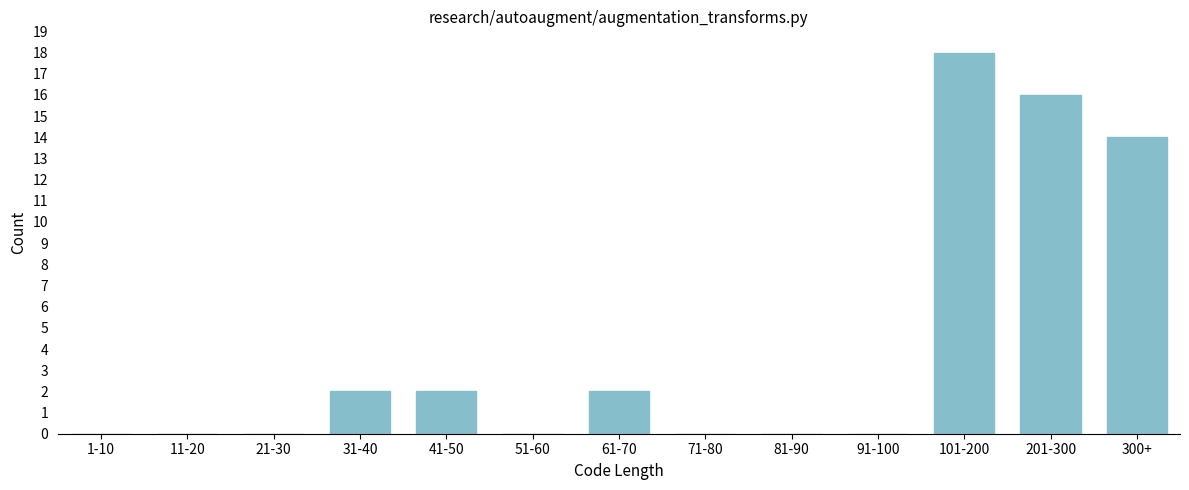

Reading left to right, list all the values displayed in this chart.

1-10=0	11-20=0	21-30=0	31-40=2	41-50=2	51-60=0	61-70=2	71-80=0	81-90=0	91-100=0	101-200=18	201-300=16	300+=14